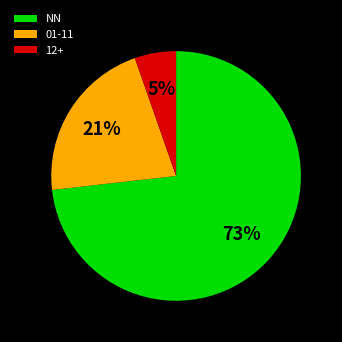

To the nearest percent, what portion does 01-11 represent?

21%